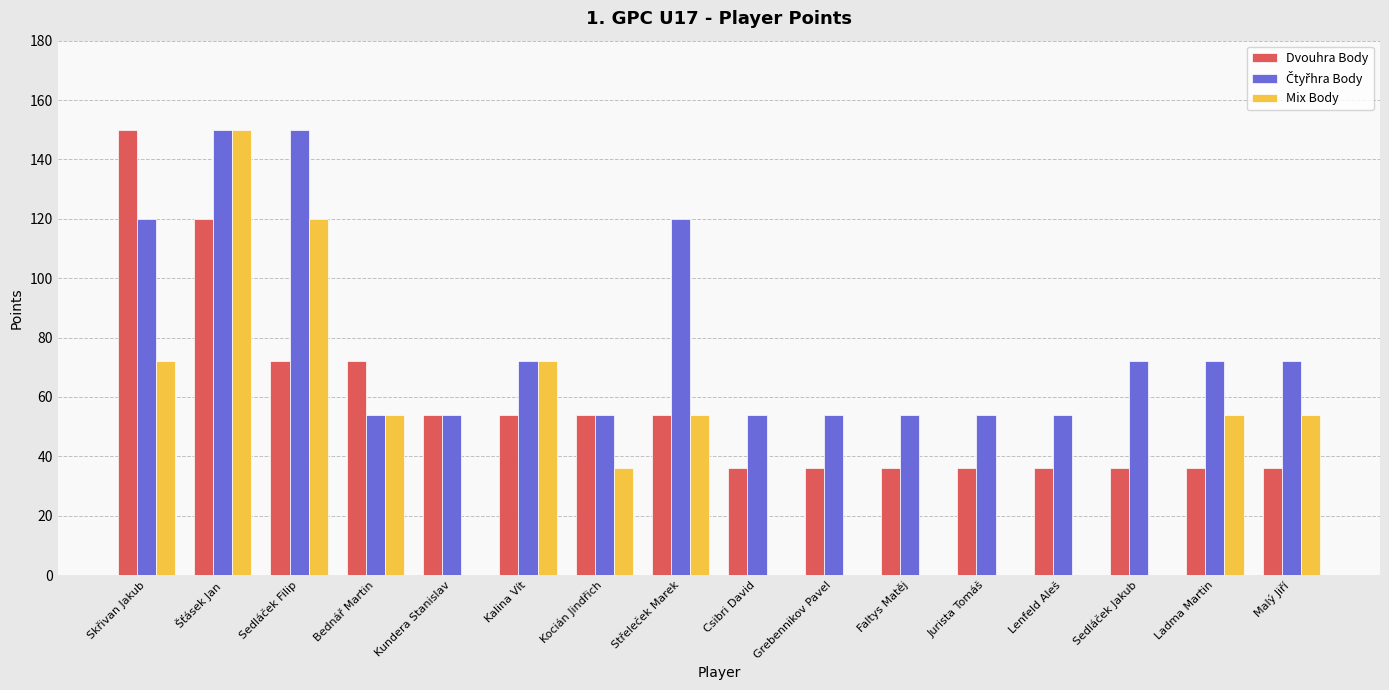

At which category is the sum across all series the highest?

Šťásek Jan